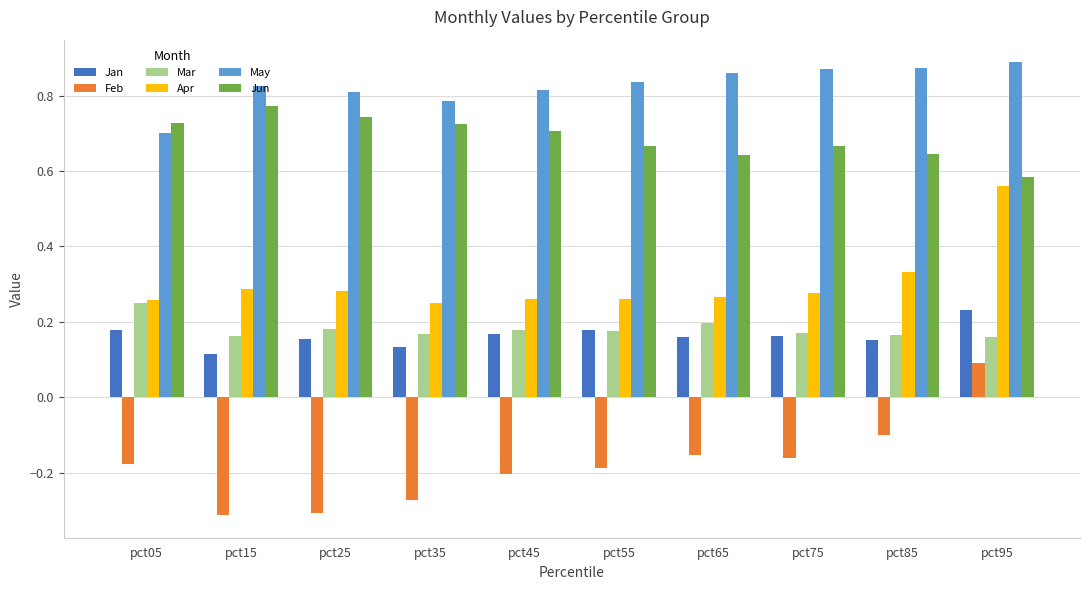

How many categories are shown in the chart?

10